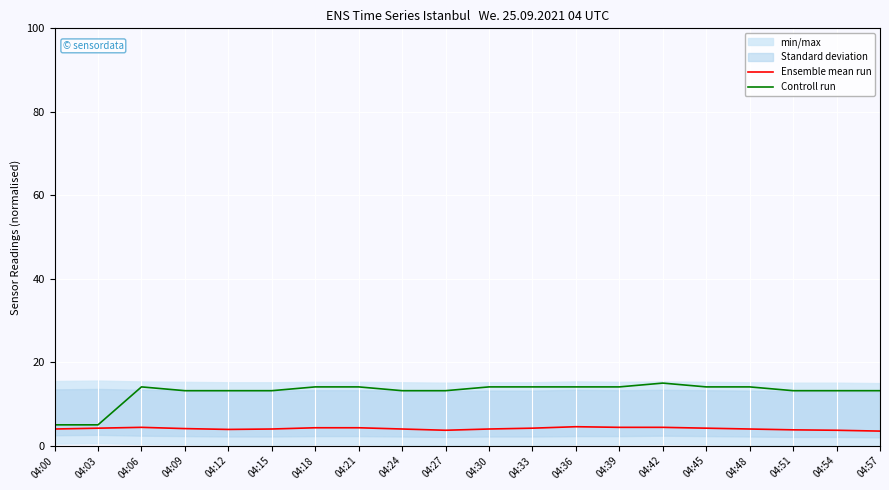

True or false: Ensemble mean run and Controll run cross at least once.

False